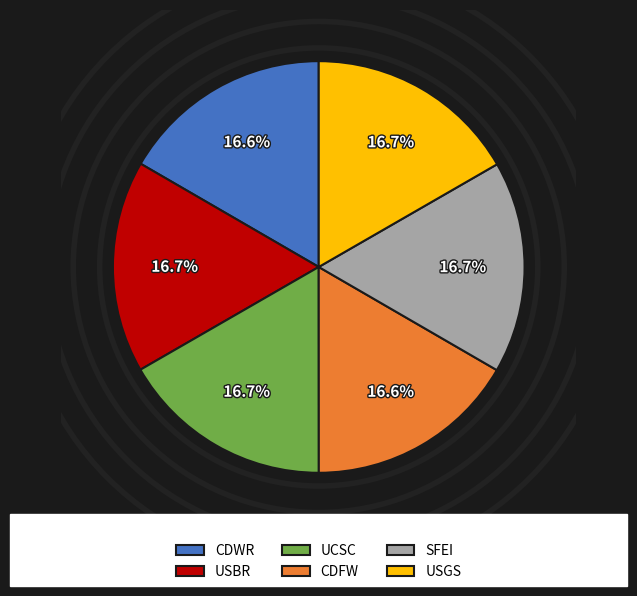

Do USBR and CDWR together represent more than half of the pie?

No